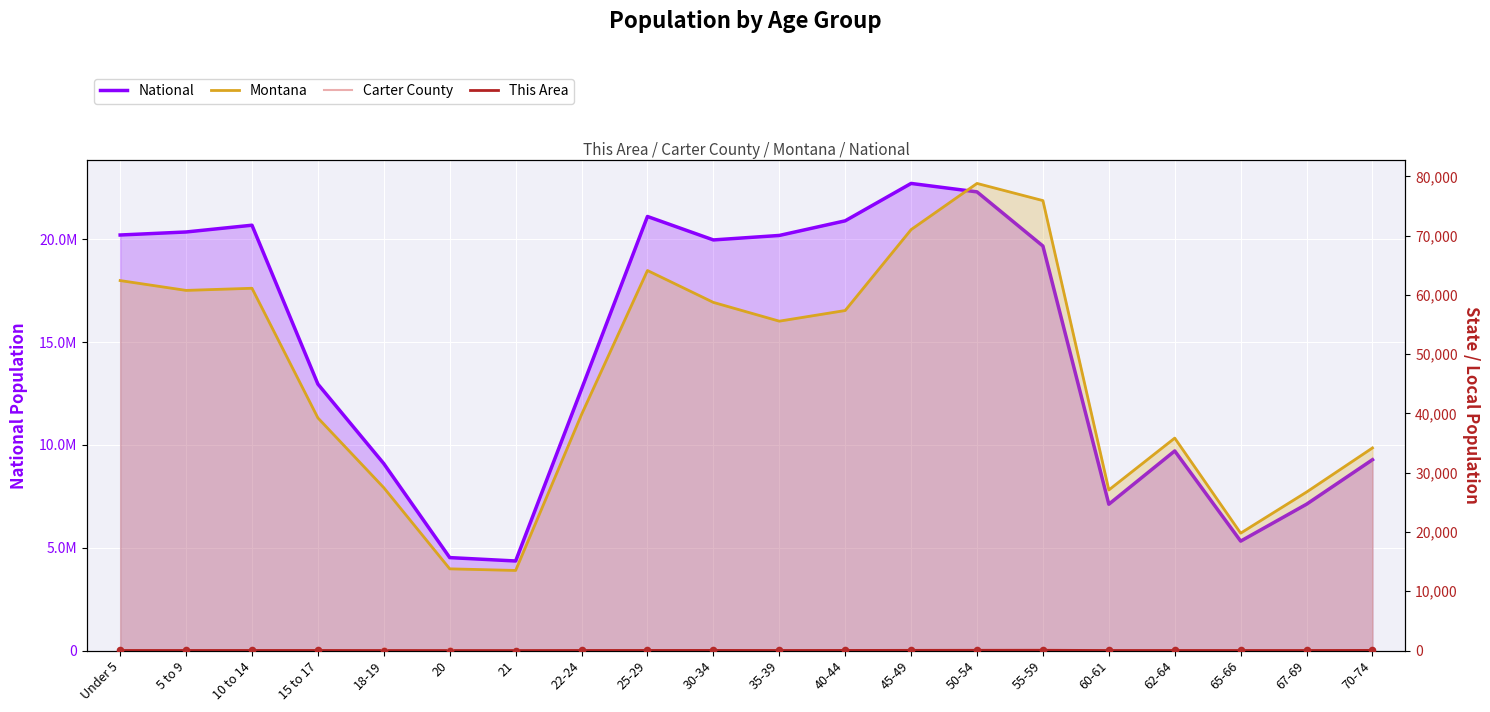

What are all the series names shown in the legend?

National, Montana, Carter County, This Area